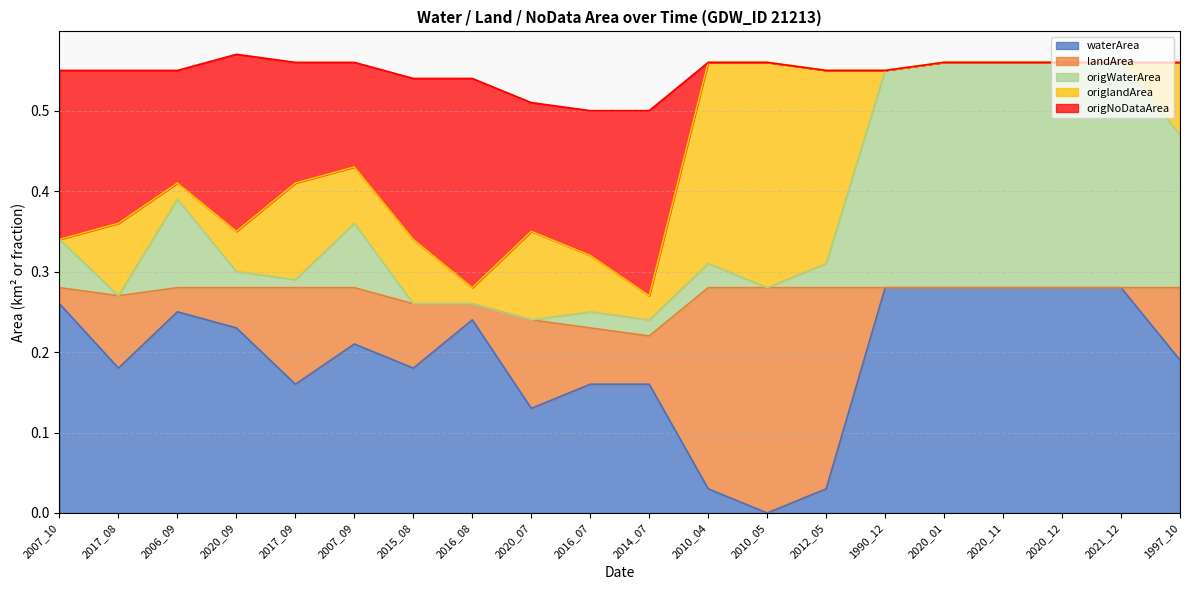

What are all the series names shown in the legend?

waterArea, landArea, origWaterArea, origlandArea, origNoDataArea